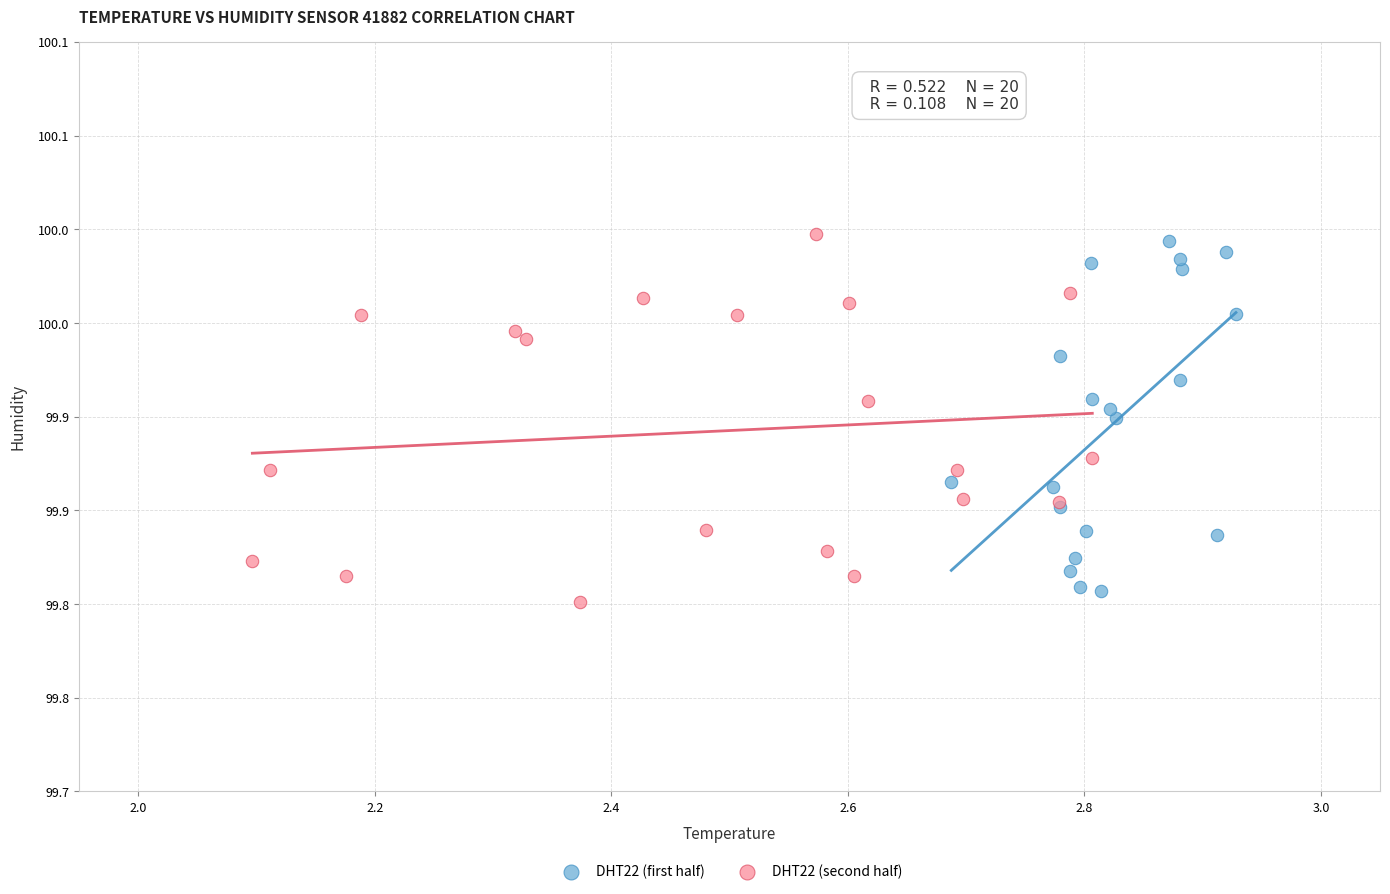

Which series contains the lowest Y value?

DHT22 (second half)